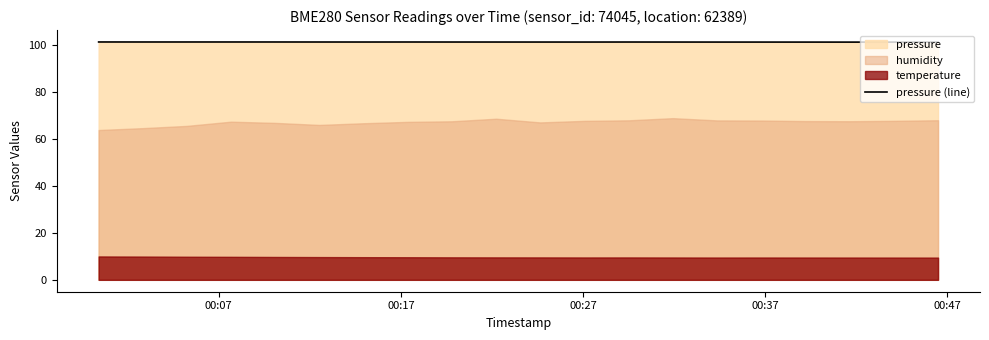

What is the maximum value for pressure (line)?

101.2